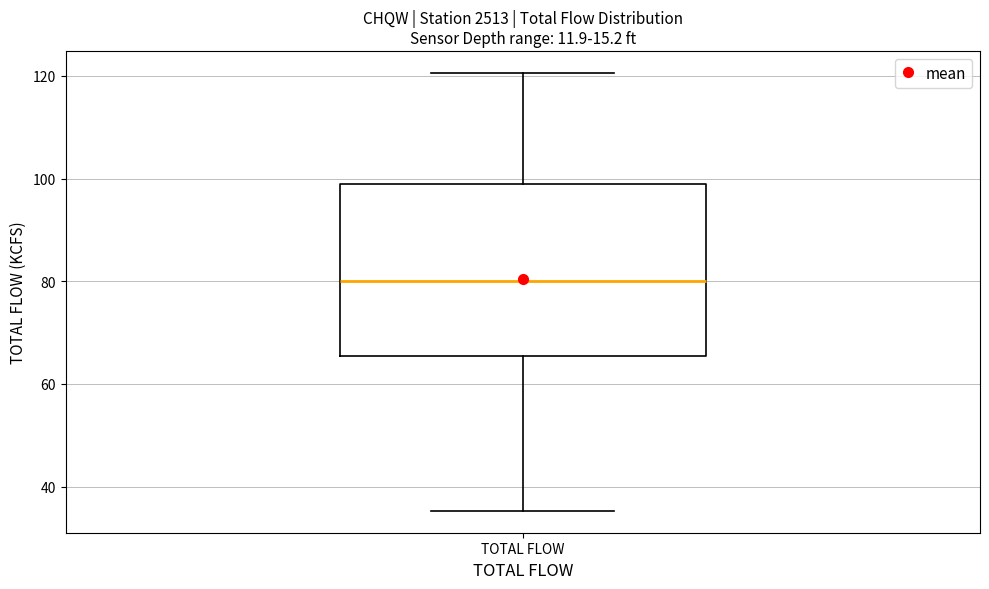

Transcribe this box plot: give where the median line is, the range the box spans, and where the two whiskers end, as read against the y-axis. The values are not printed on the chart, so give them approximately, as read against the axis.

median 80, box 66 to 100, whiskers 36 to 120